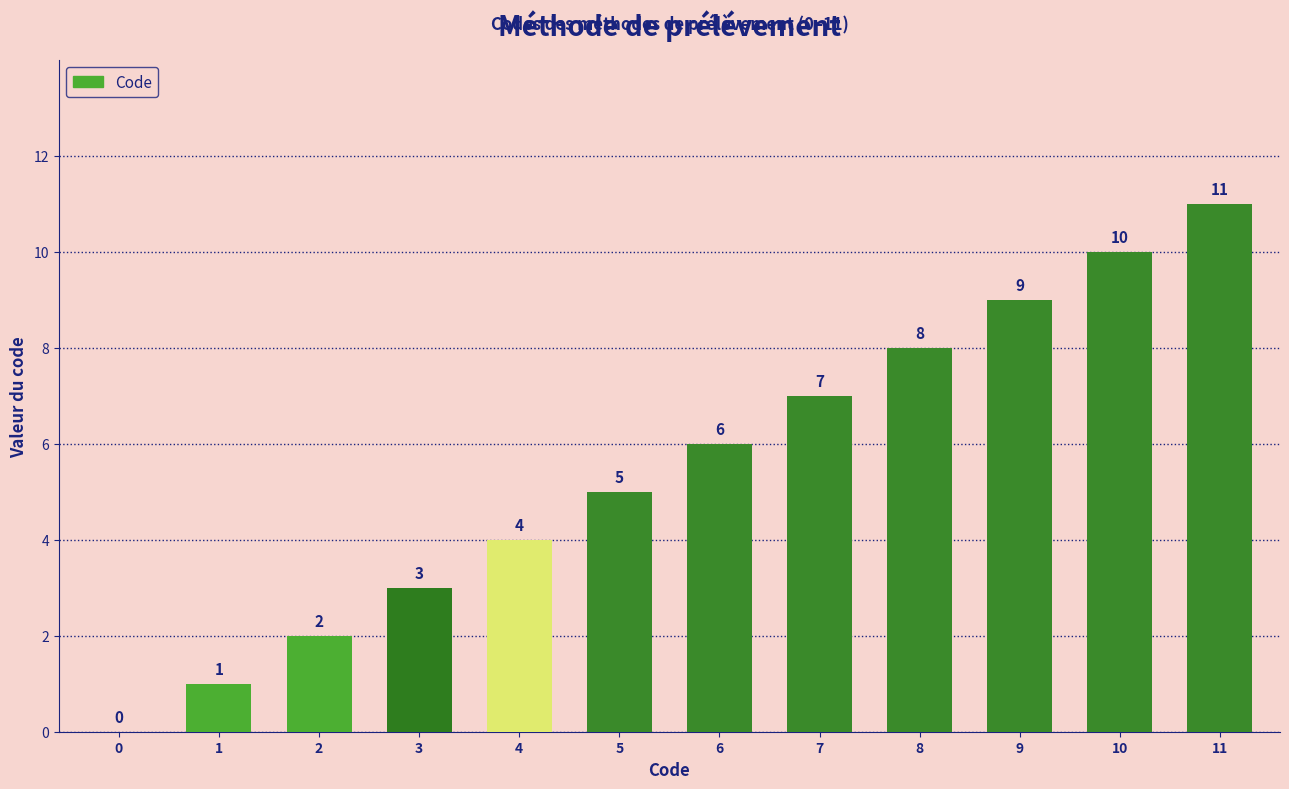

What is the difference between the values at 1 and 8?

7